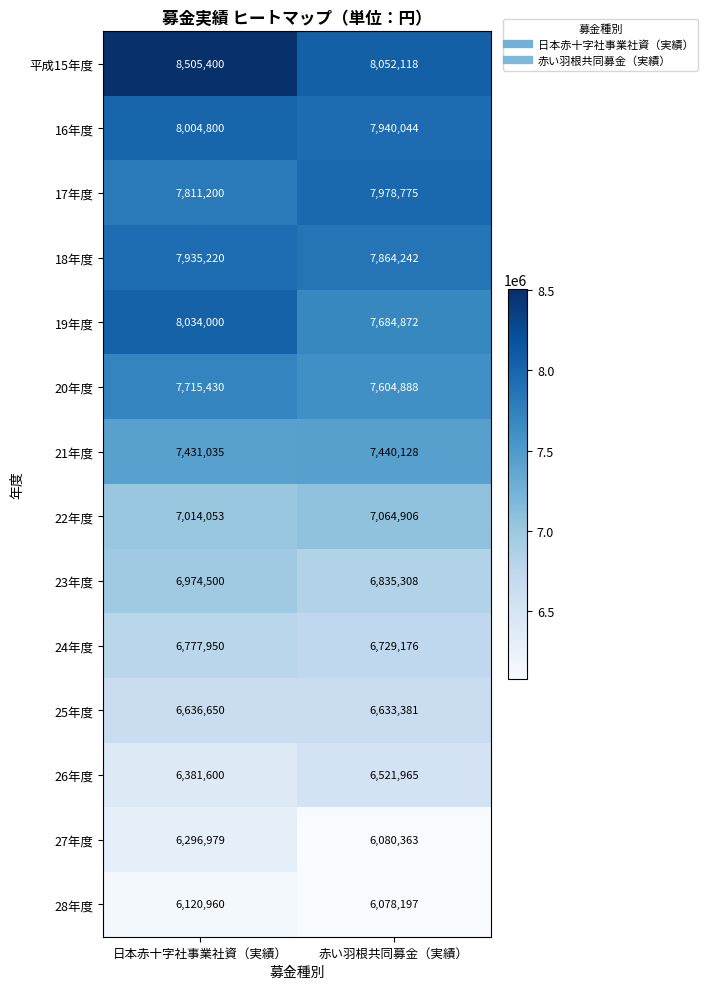

What is the total value across all series at 赤い羽根共同募金（実績）?

100508363